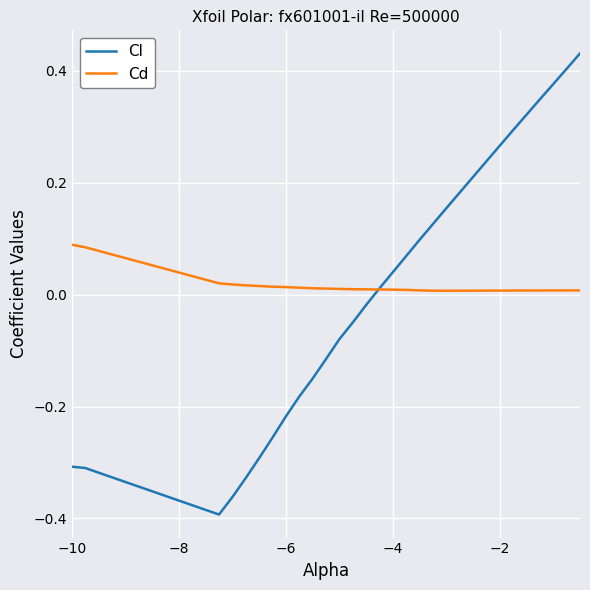

List the series in order of their peak value, highest first.

Cl, Cd